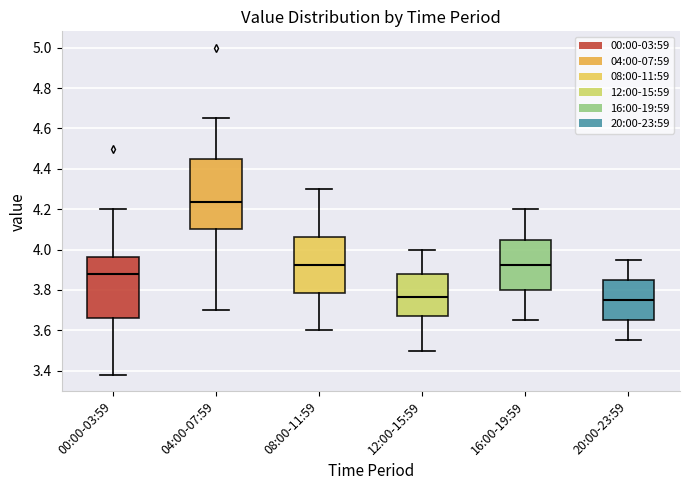

Reading left to right, transcribe this box plot: for each box, give where its median line is, the range the box spans, and where its two whiskers end, as read against the y-axis. The values are not printed on the chart, so give them approximately, as read against the axis.

00:00-03:59: median 3.88, box 3.66 to 3.96, whiskers 3.38 to 4.20
04:00-07:59: median 4.24, box 4.10 to 4.44, whiskers 3.70 to 4.66
08:00-11:59: median 3.92, box 3.78 to 4.06, whiskers 3.60 to 4.30
12:00-15:59: median 3.76, box 3.68 to 3.88, whiskers 3.50 to 4.00
16:00-19:59: median 3.92, box 3.80 to 4.06, whiskers 3.66 to 4.20
20:00-23:59: median 3.76, box 3.66 to 3.86, whiskers 3.56 to 3.96